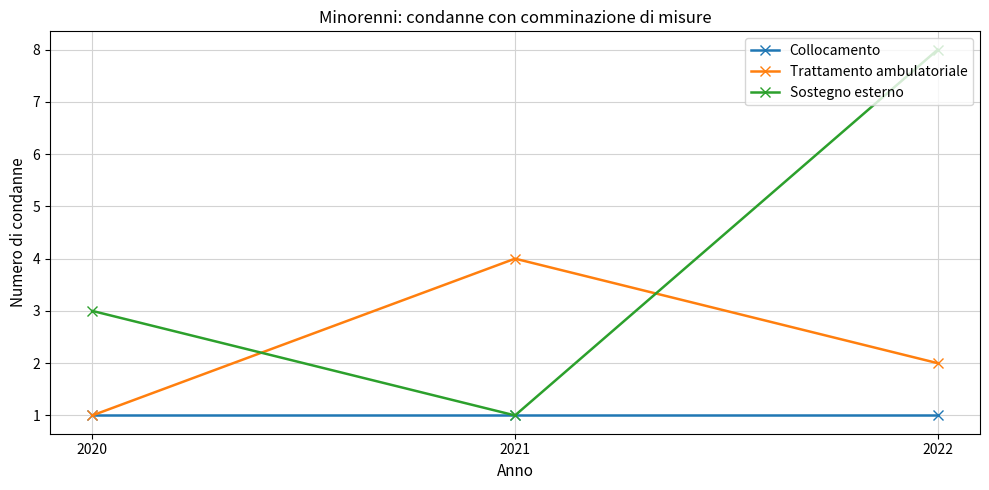

What is the average value of the Collocamento series?

1